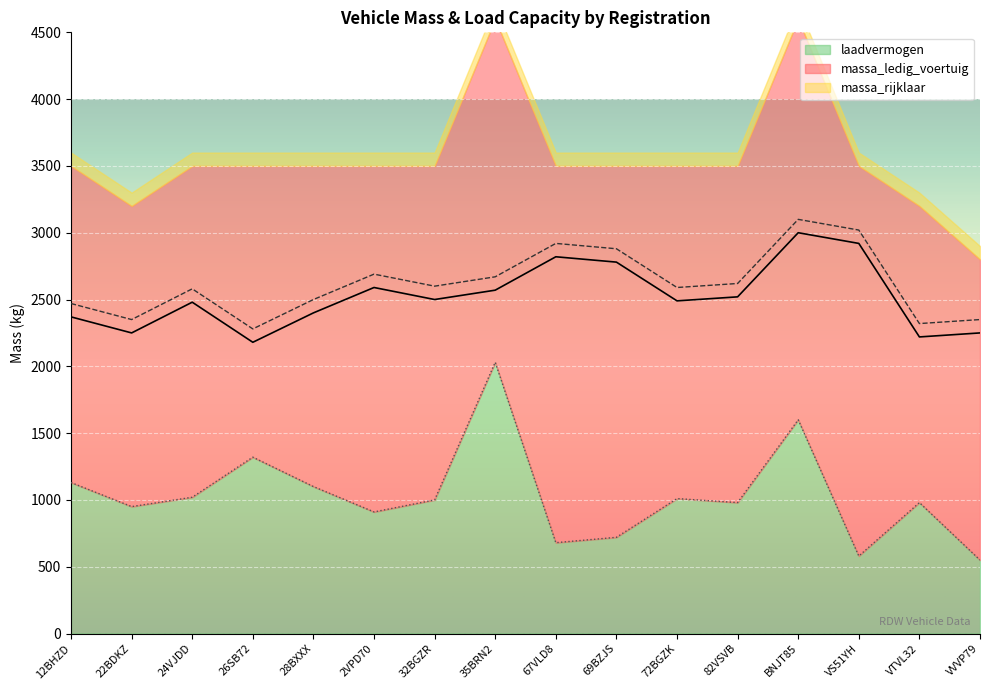

At which label does laadvermogen reach its peak?

35BRN2